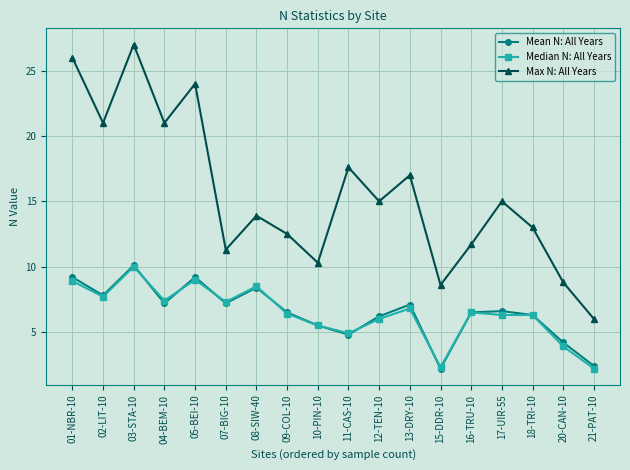

What position from the left is 04-BEM-10?

4